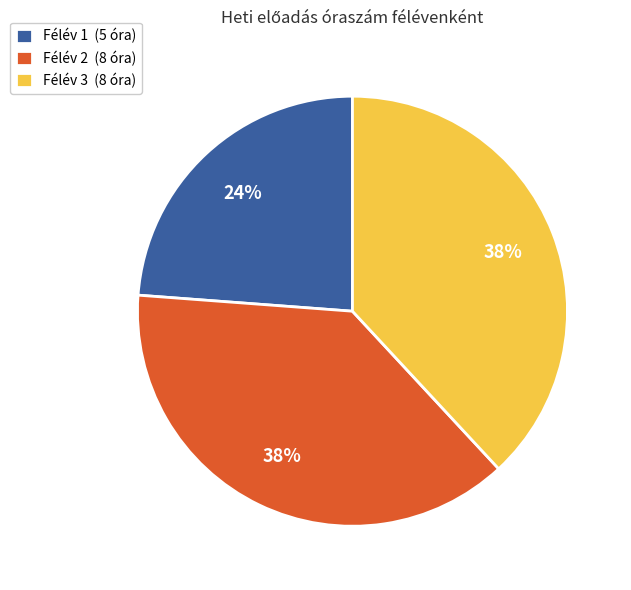

Is it true that Félév 2 (8 óra) is 38% of the pie?

True